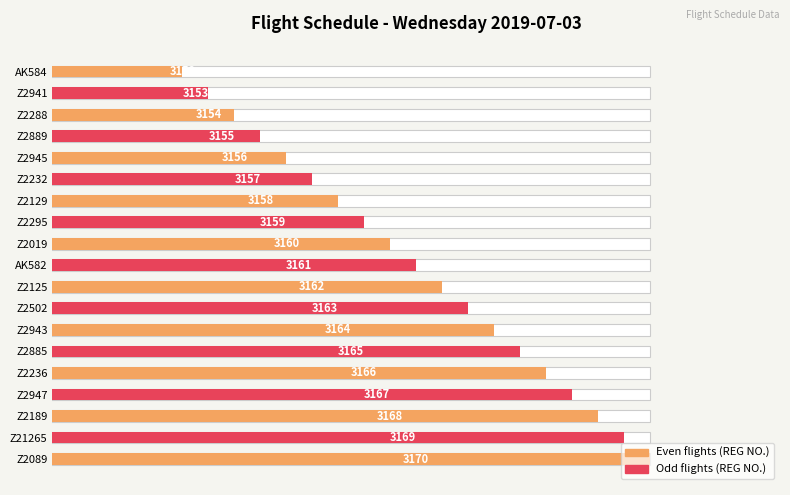

The chart shows a value of 1119 at Z2125. True or false?

False